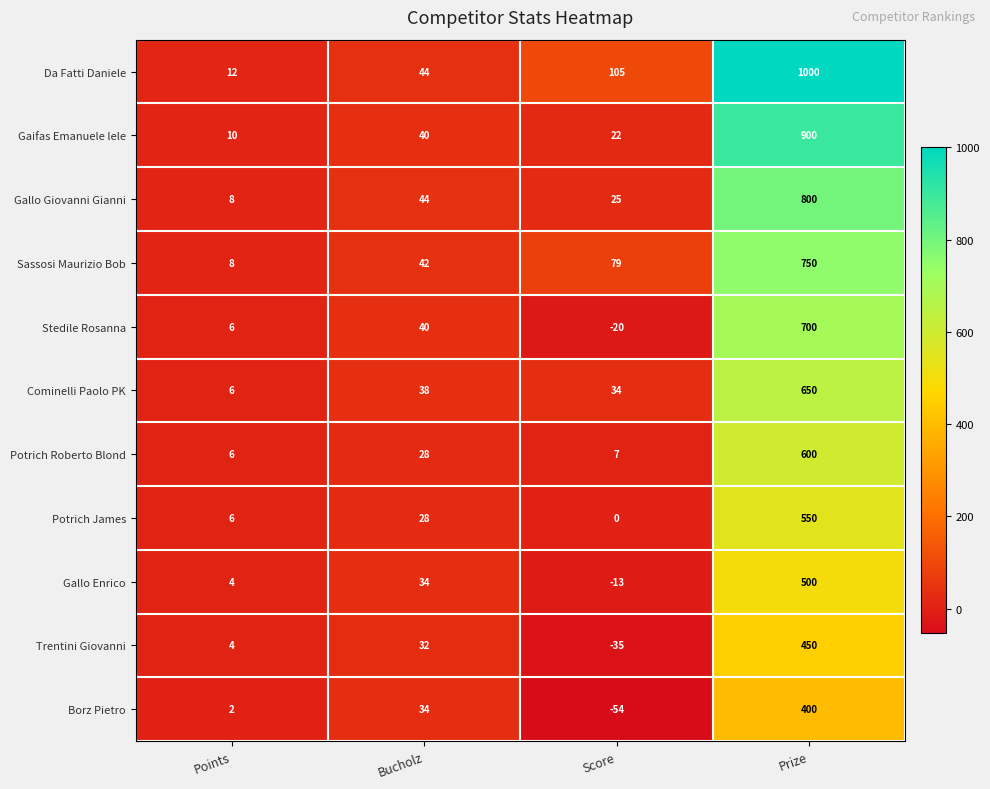

At how many categories does at least one series exceed 420?

1